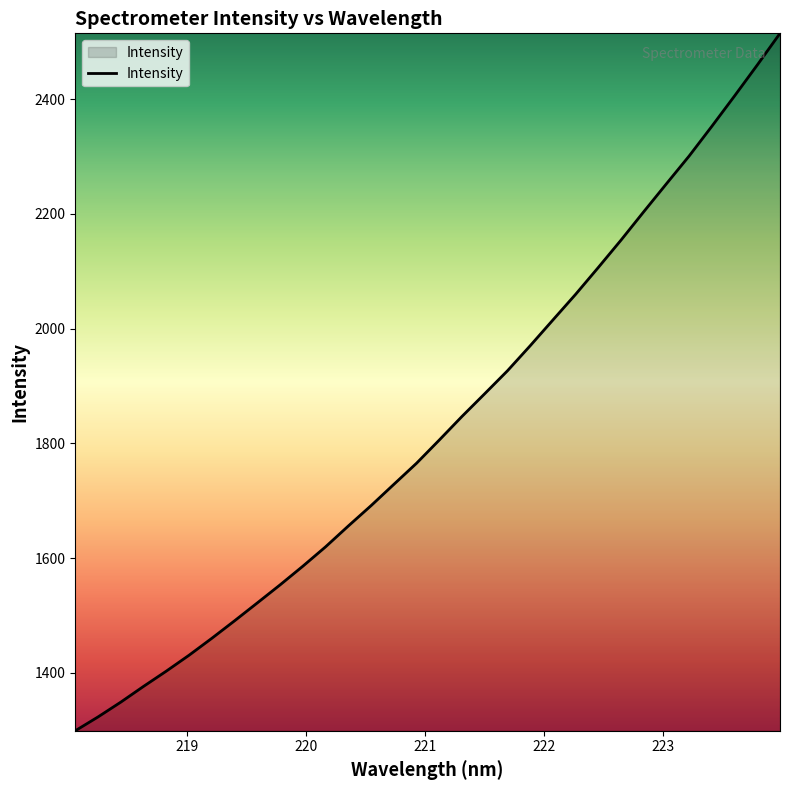

True or false: there are more than 2 points higher than both neighbors.

False